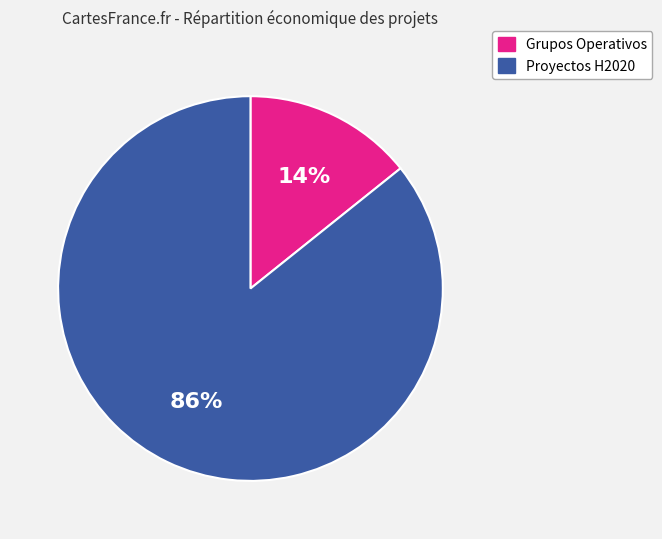

What is the smallest slice in the pie chart?

Grupos Operativos